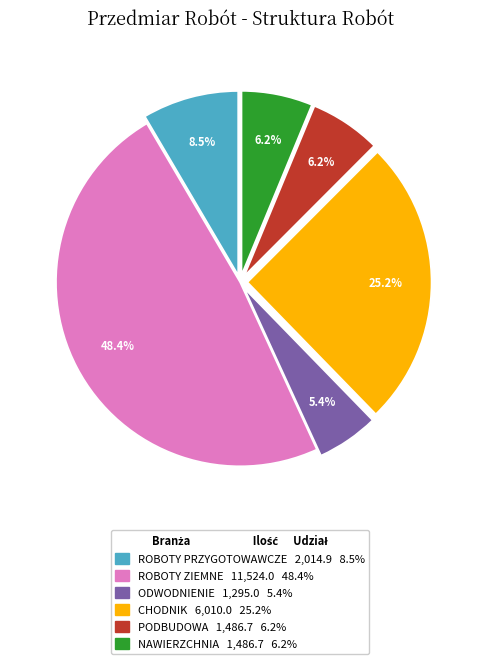

Is it true that PODBUDOWA is 6% of the pie?

True